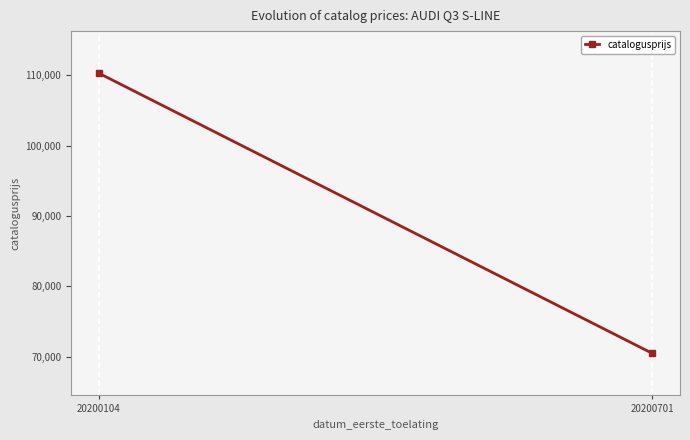

What is the difference between the values at 20200104 and 20200701?

39851